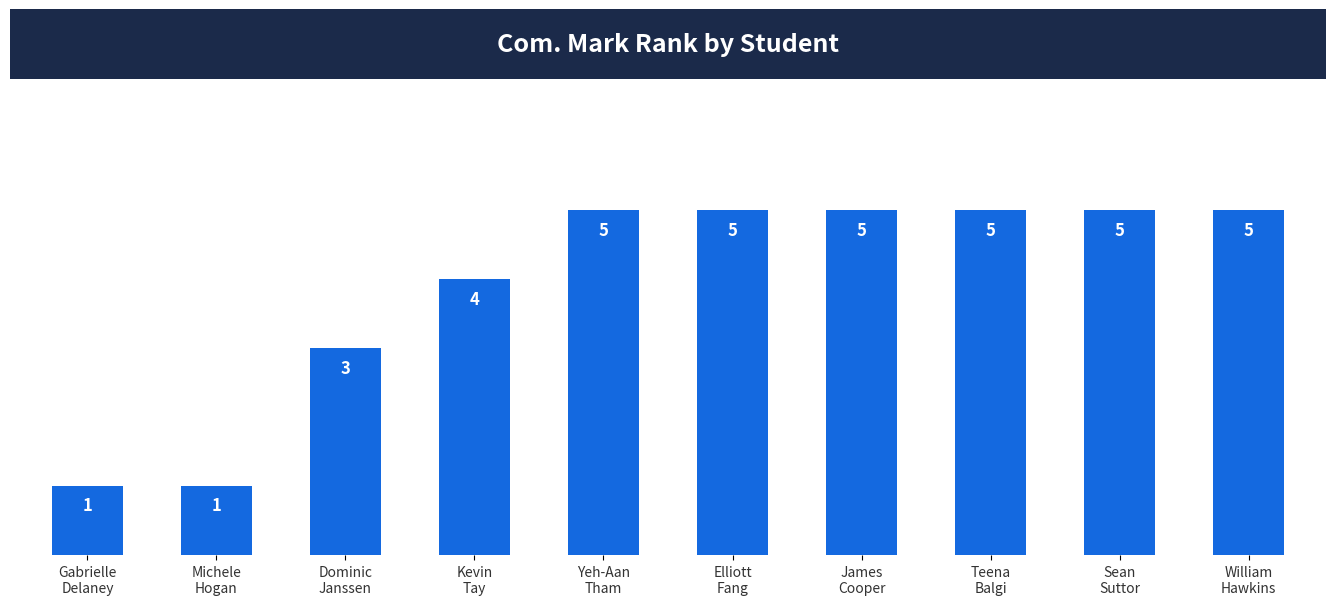

Reading left to right, extract all data points from this chart.

Gabrielle
Delaney=1	Michele
Hogan=1	Dominic
Janssen=3	Kevin
Tay=4	Yeh-Aan
Tham=5	Elliott
Fang=5	James
Cooper=5	Teena
Balgi=5	Sean
Suttor=5	William
Hawkins=5